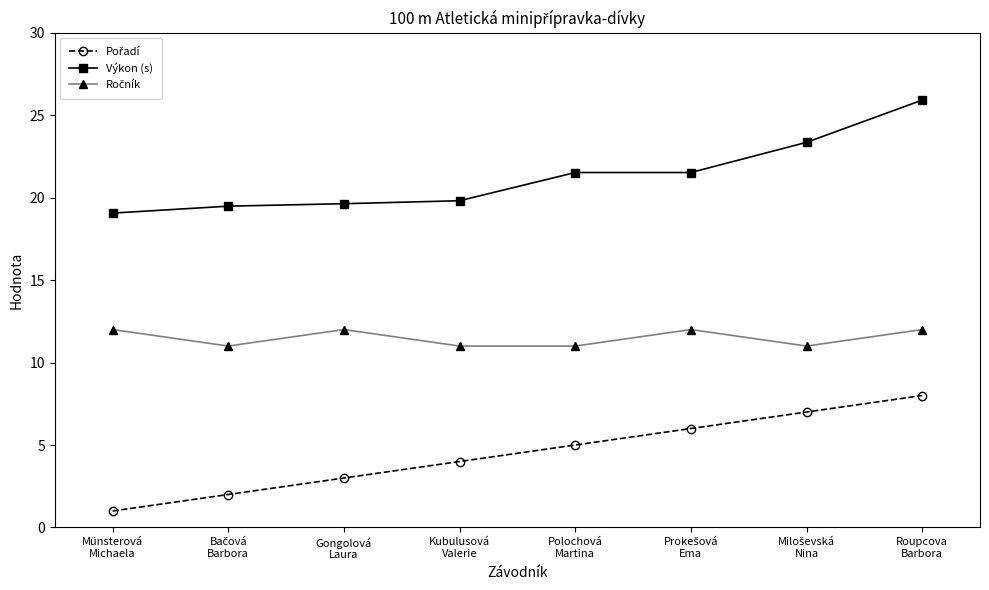

What is the maximum value shown in the chart?

25.9